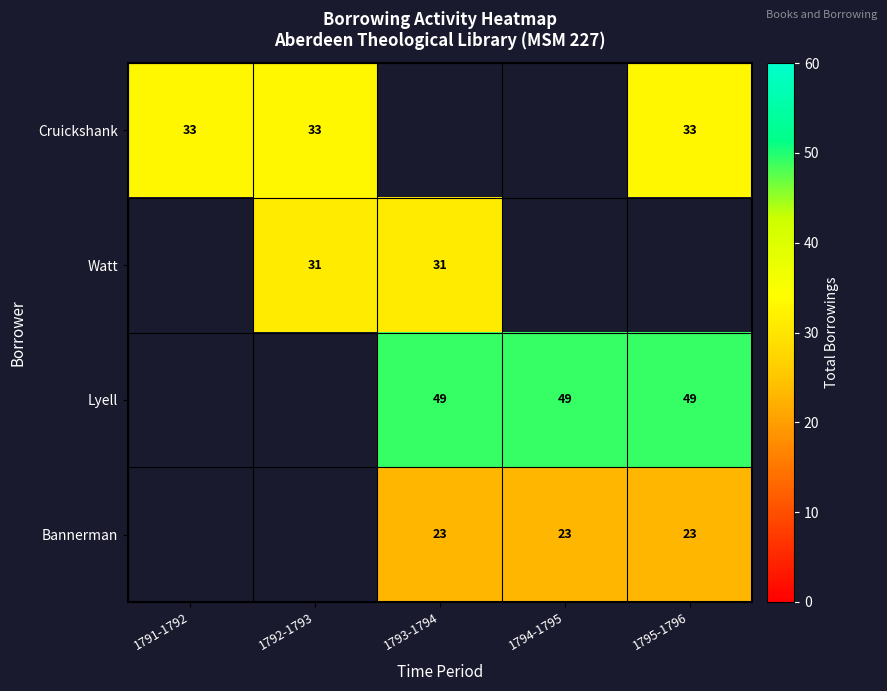

The Cruickshank series shows 8 at 1795-1796. True or false?

False